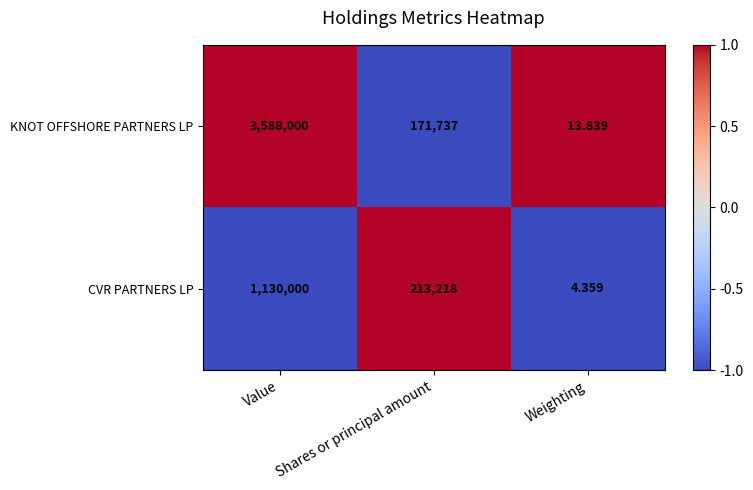

Is the value of CVR PARTNERS LP at Shares or principal amount greater than the value of KNOT OFFSHORE PARTNERS LP at Shares or principal amount?

Yes